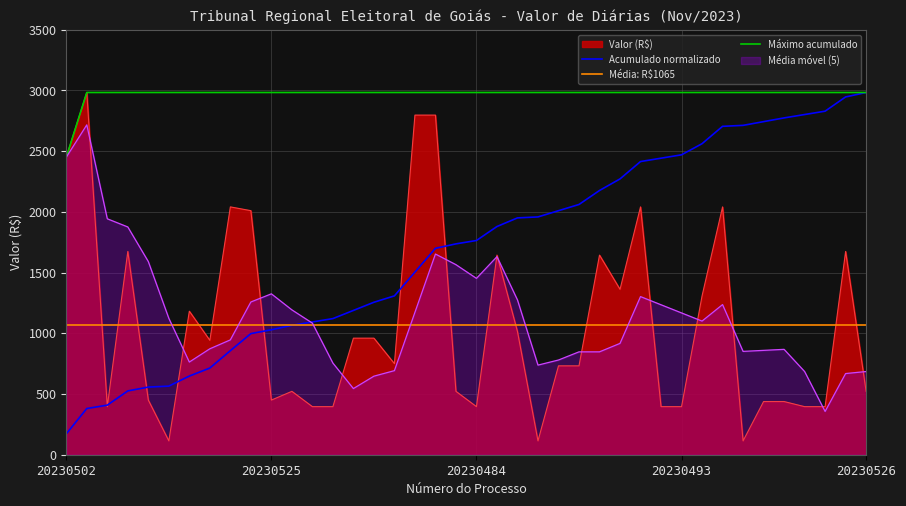

What is the spread (max minus min) of values at 20230493?

2587.0